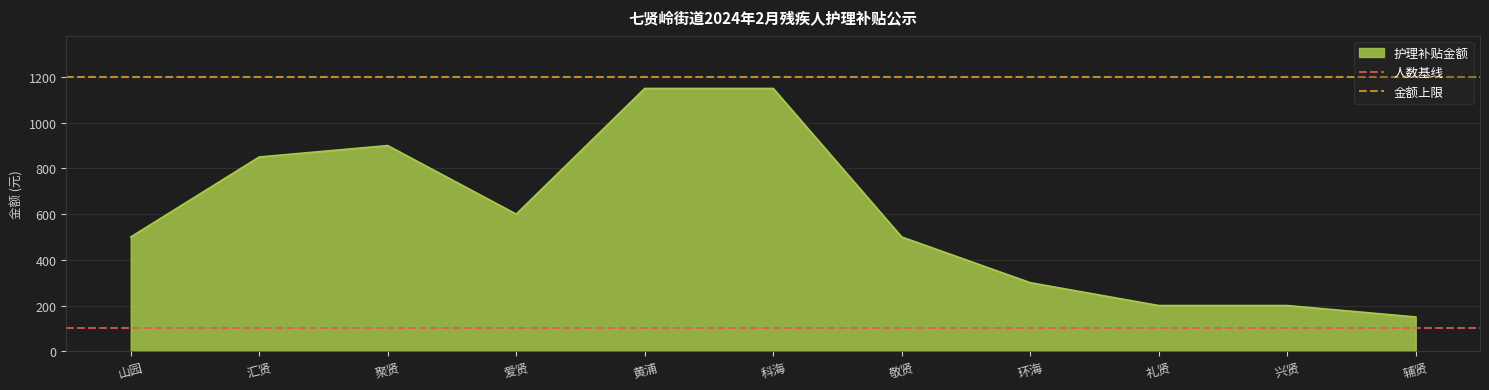

Is it true that 护理补贴金额 equals 233 at 山园?

False